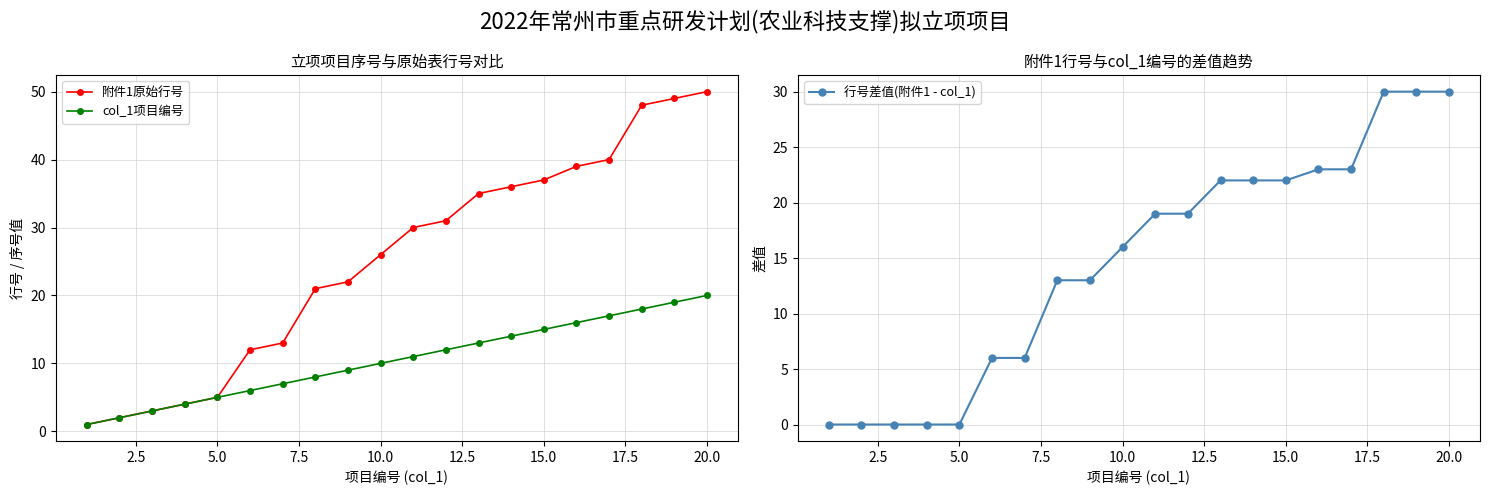

The value of col_1项目编号 at 5.0 is 2. True or false?

False